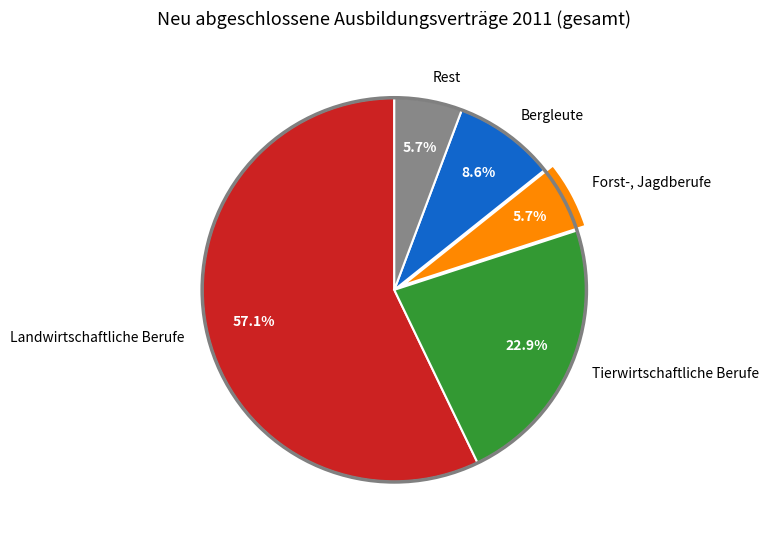

What is the majority slice?

Landwirtschaftliche Berufe